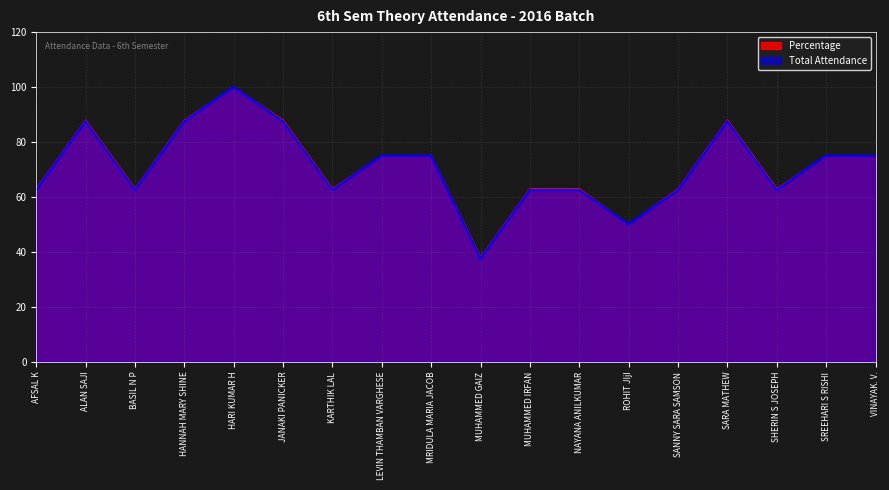

Reading left to right, what are all the values shown in this chart?

Percentage: 63.0	88.0	63.0	88.0	100.0	88.0	63.0	75.0	75.0	38.0	63.0	63.0	50.0	63.0	88.0	63.0	75.0	75.0
Total Attendance: 62.5	87.5	62.5	87.5	100.0	87.5	62.5	75.0	75.0	37.5	62.5	62.5	50.0	62.5	87.5	62.5	75.0	75.0